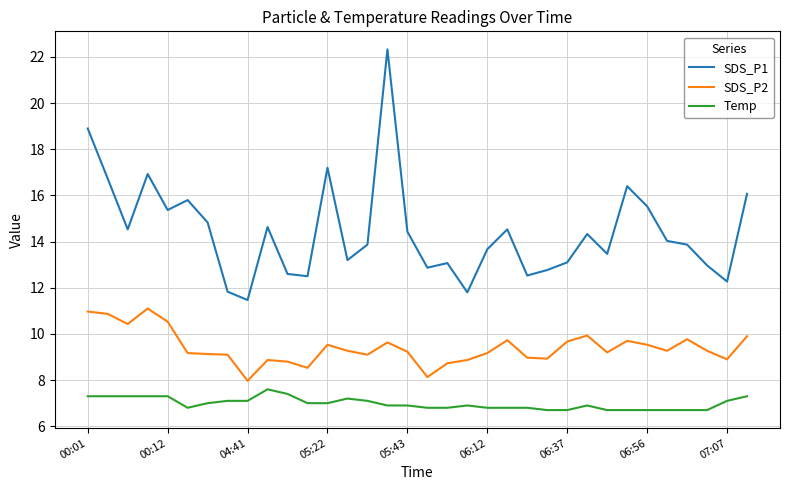

True or false: Temp and SDS_P1 intersect in this chart.

False